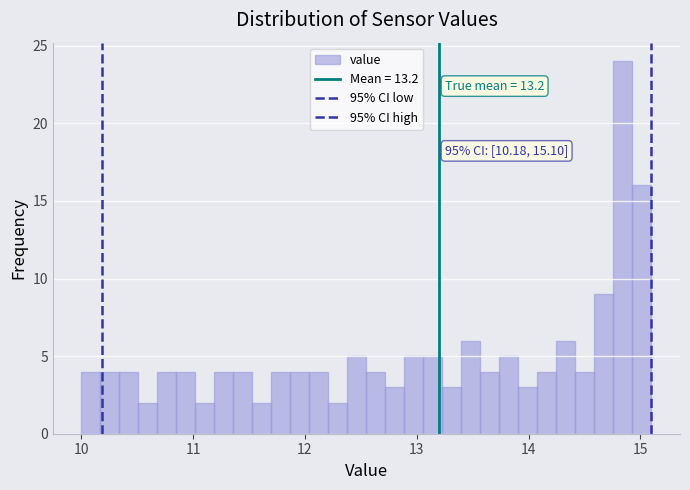

Around what value on the x-axis is the tallest bar? Give the approximate position of its centre, as read against the axis.

14.8